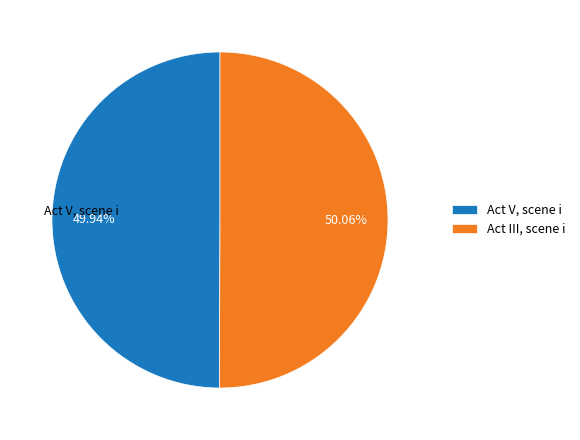

To the nearest percent, what portion does Act III, scene i represent?

50%